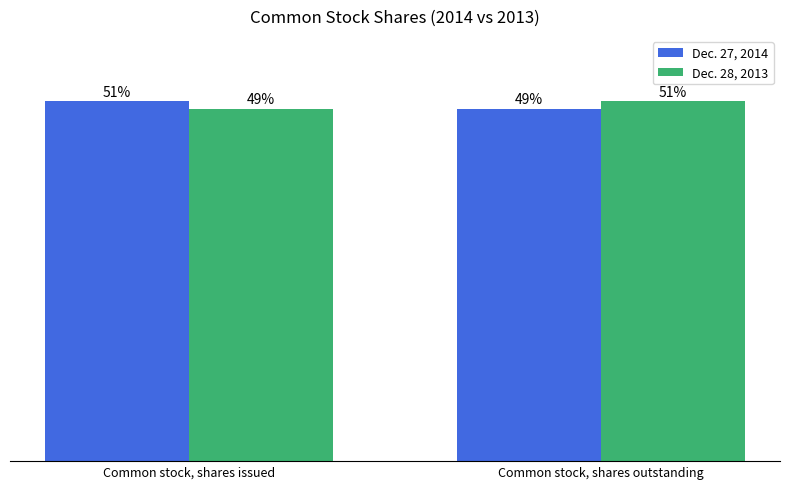

What is the value of the Dec. 28, 2013 bar at the 2nd from the left?

67682000